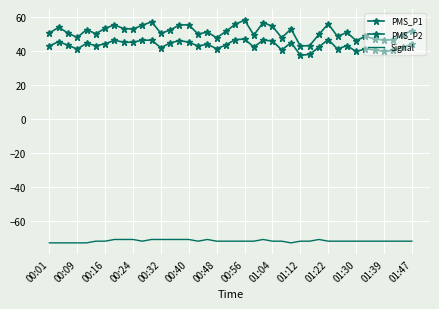

How many data points in Signal are less than -72?

6